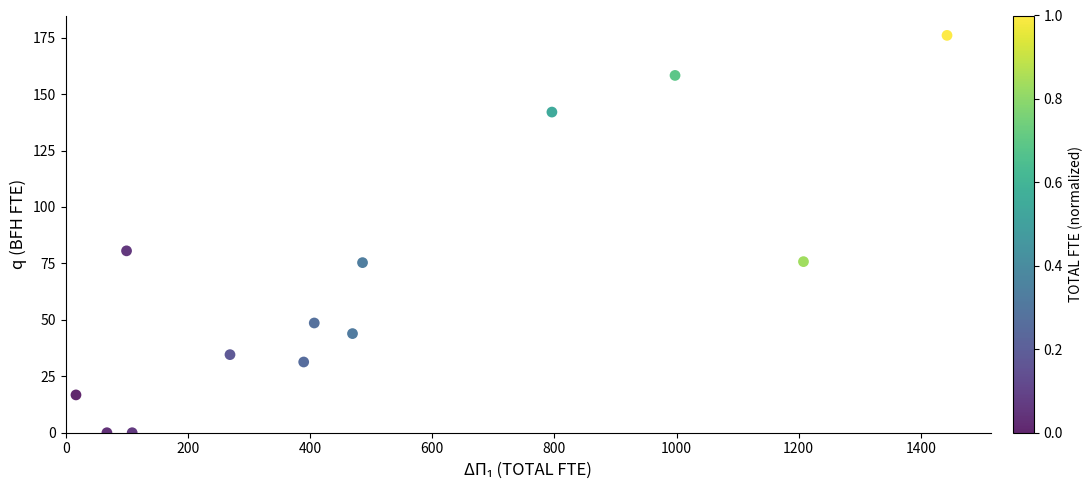

What is the range of Y values (max minus min)?

176.0